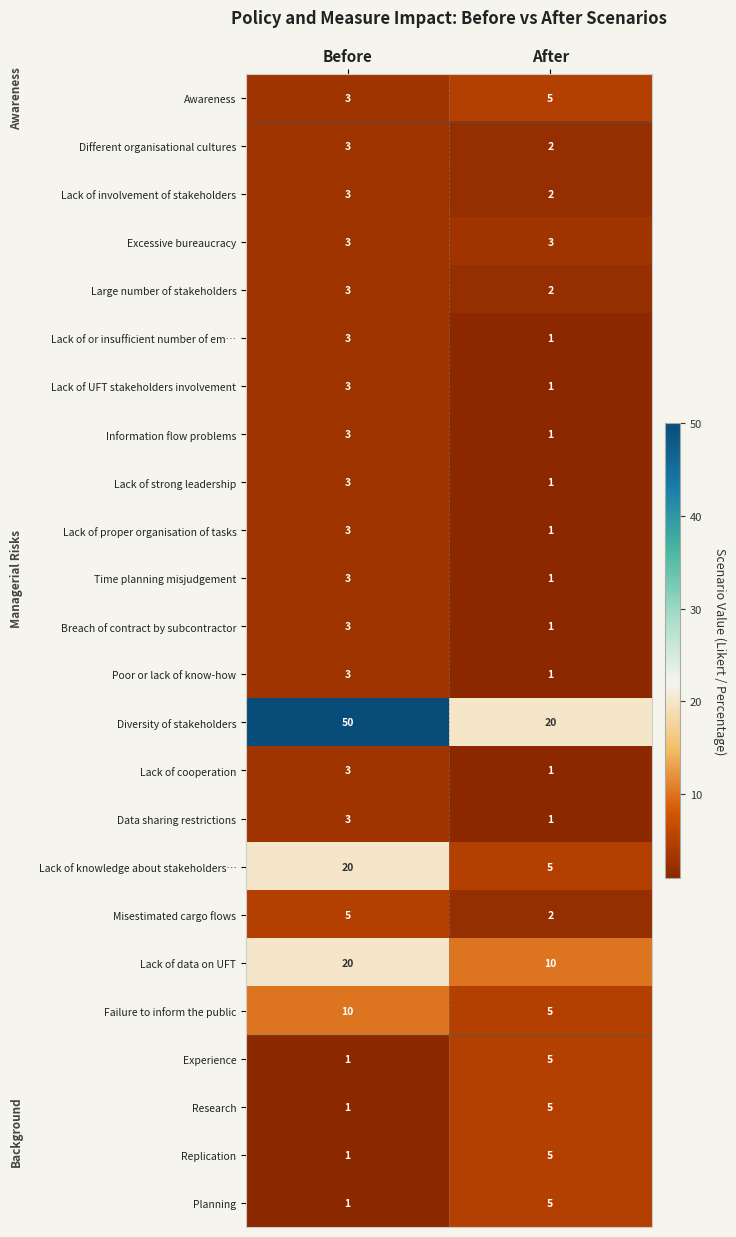

What is the difference between the maximum and minimum values in the Replication series?

4